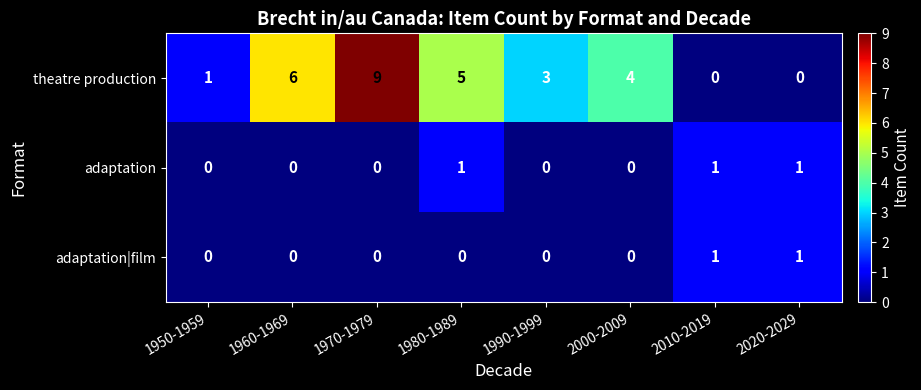

What is the average value of the theatre production series?

4